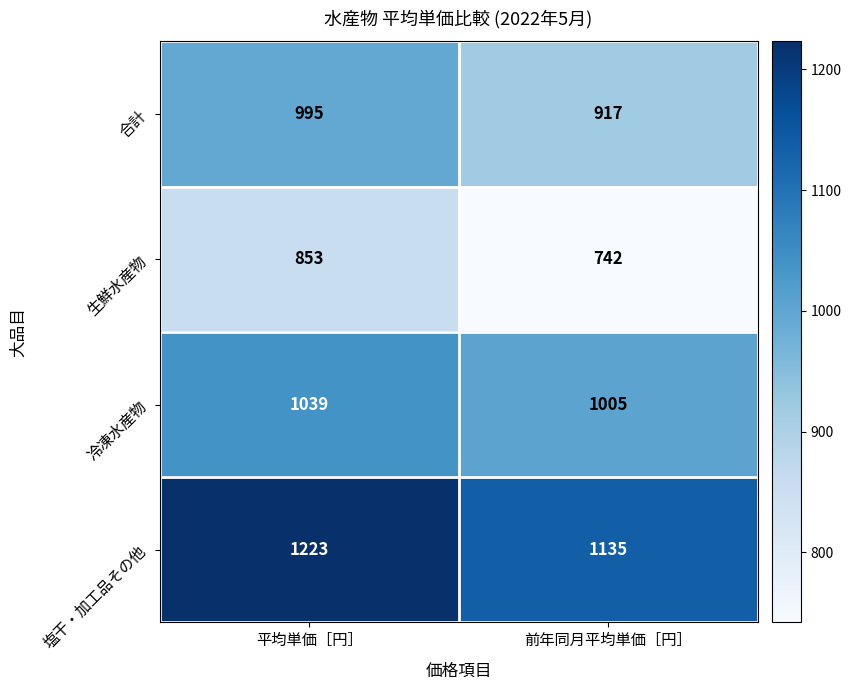

List the series in order of their overall mean, highest first.

塩干・加工品その他, 冷凍水産物, 合計, 生鮮水産物